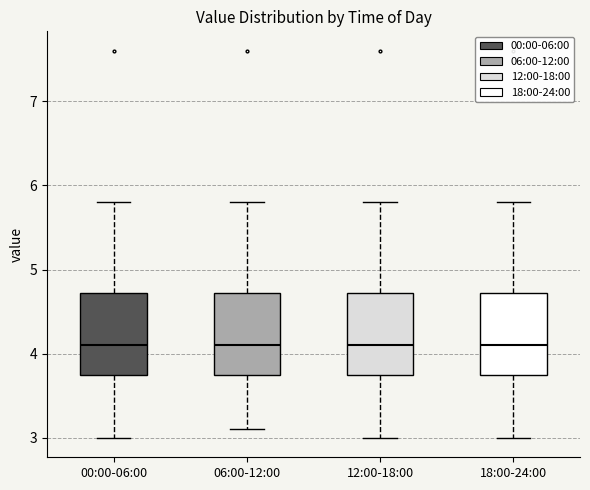

Reading left to right, transcribe this box plot: for each box, give where its median line is, the range the box spans, and where its two whiskers end, as read against the y-axis. The values are not printed on the chart, so give them approximately, as read against the axis.

00:00-06:00: median 4.1, box 3.8 to 4.7, whiskers 3.0 to 5.8
06:00-12:00: median 4.1, box 3.8 to 4.7, whiskers 3.1 to 5.8
12:00-18:00: median 4.1, box 3.8 to 4.7, whiskers 3.0 to 5.8
18:00-24:00: median 4.1, box 3.8 to 4.7, whiskers 3.0 to 5.8